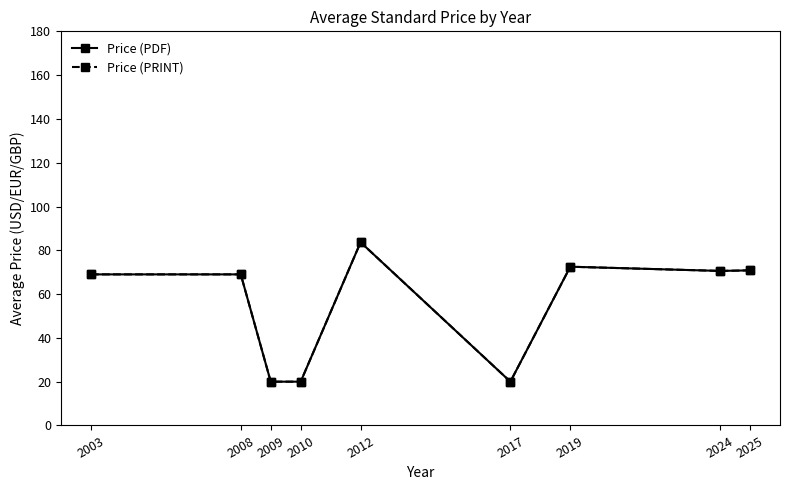

Between 2003 and 2012, which series saw the biggest shift?

Price (PDF)